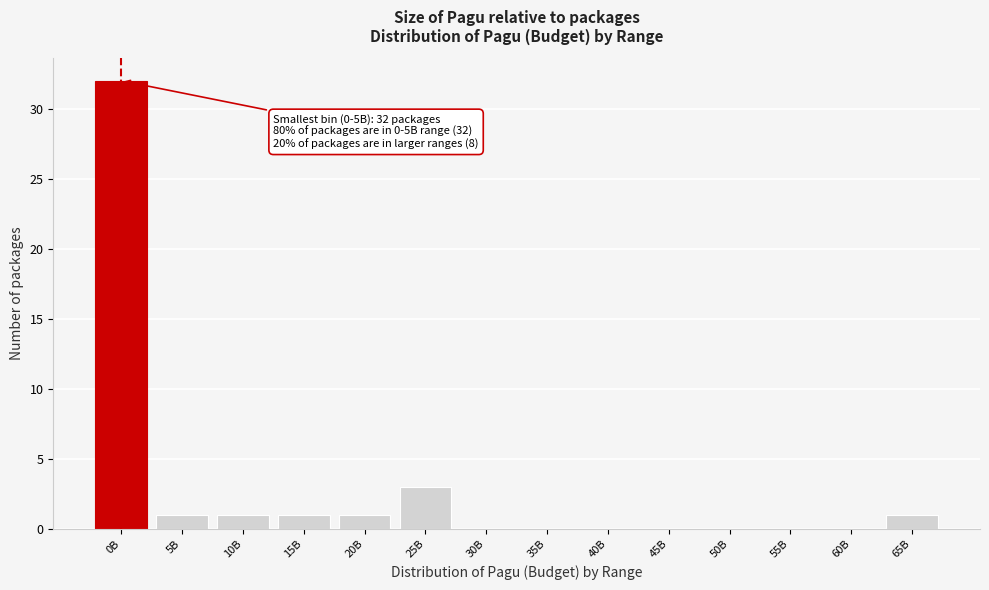

Reading left to right, transcribe all the data shown in this chart.

0B=32	5B=1	10B=1	15B=1	20B=1	25B=3	30B=0	35B=0	40B=0	45B=0	50B=0	55B=0	60B=0	65B=1